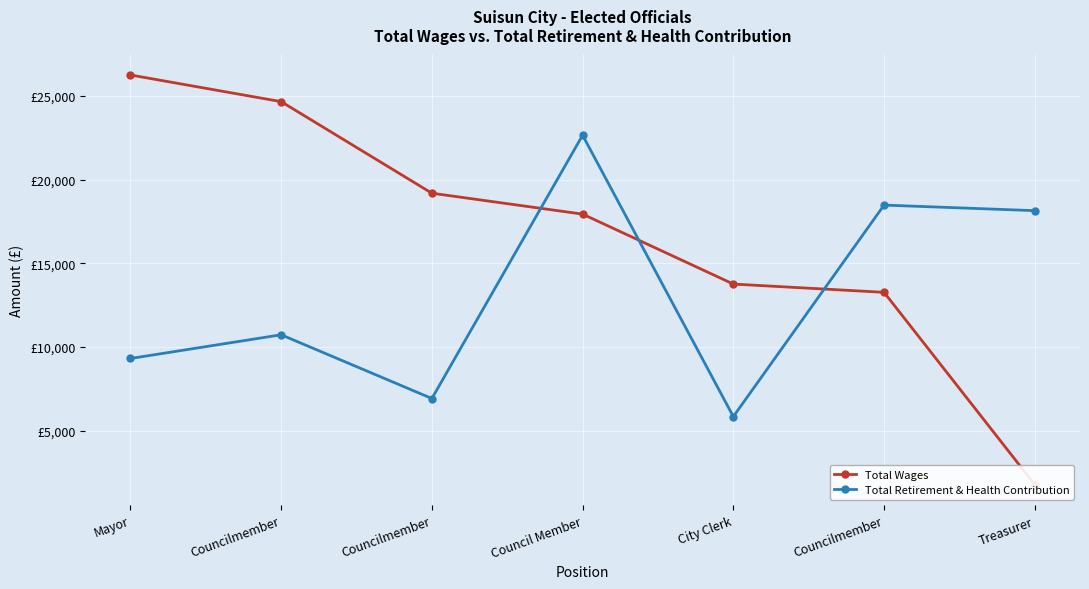

Which series has the largest total across all categories?

Total Wages